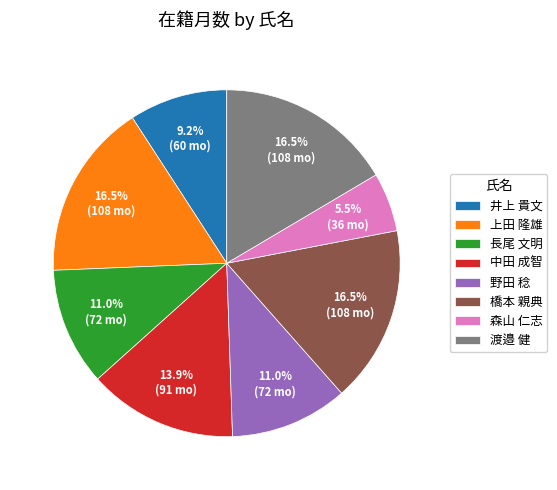

Does 渡邉 健 represent more than half of the total?

No